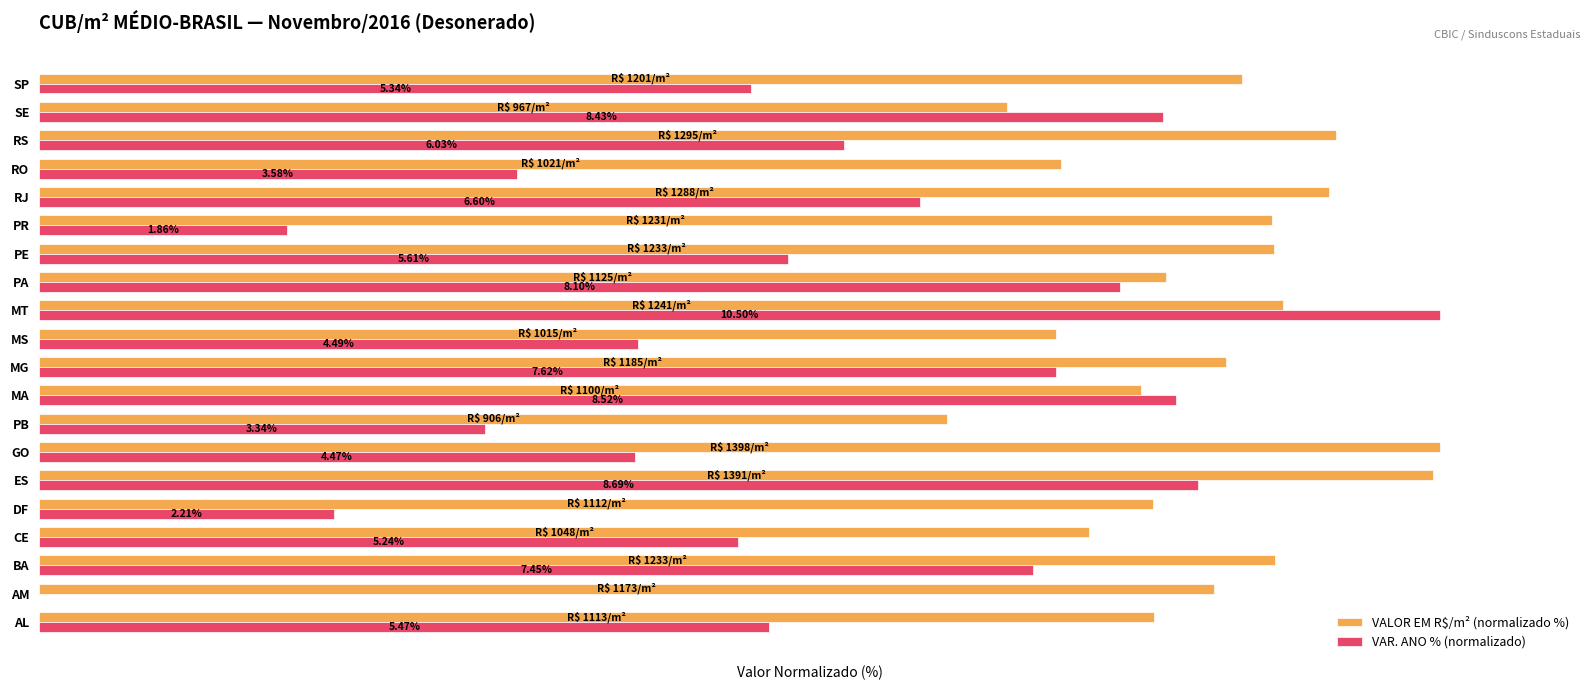

What are all the series names shown in the legend?

VALOR EM R$/m² (normalizado %), VAR. ANO % (normalizado)